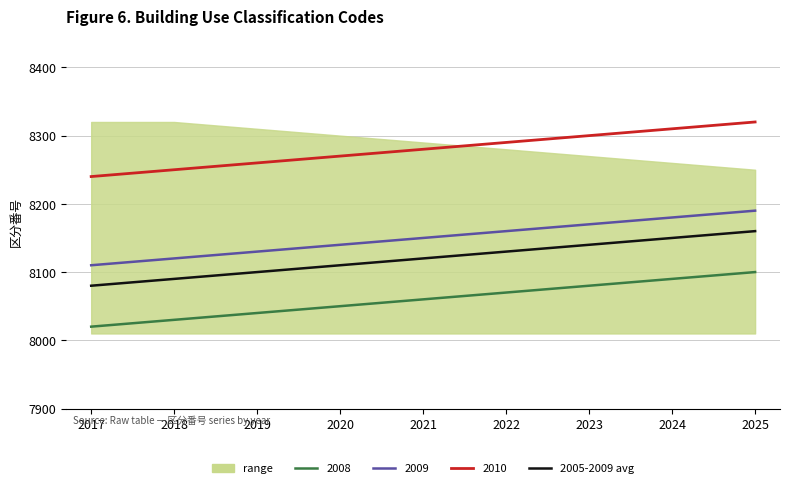

Approximately how many times larger is the value at 2017 compared to 2024?

1.0